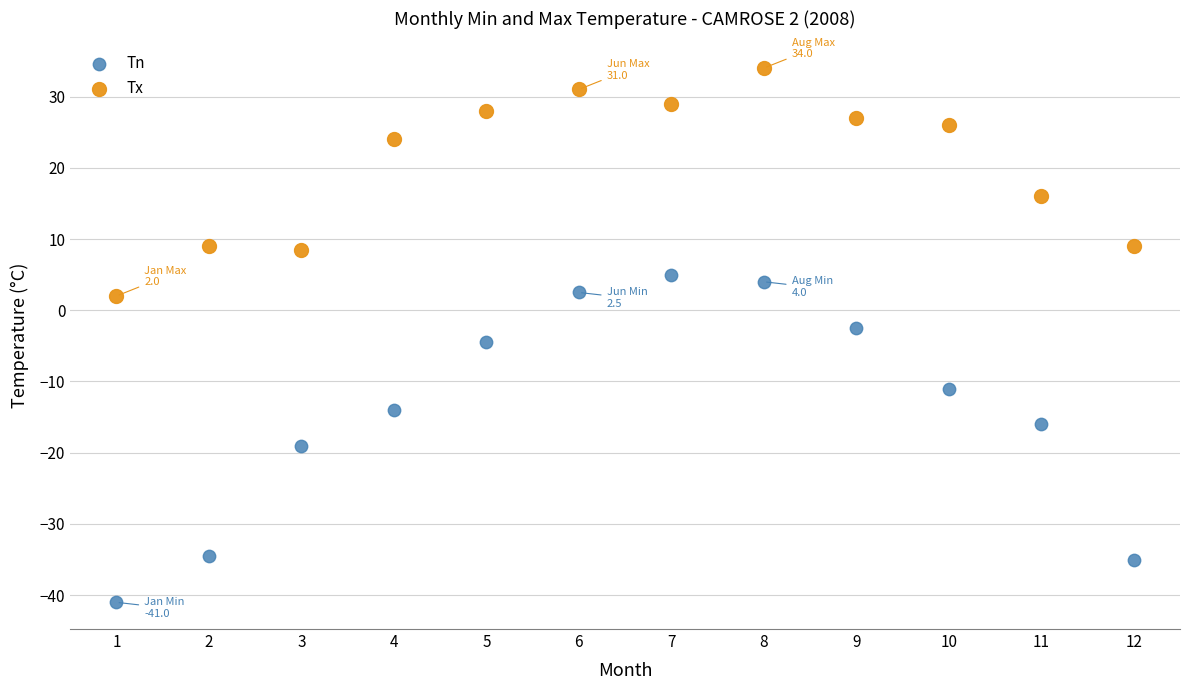

Which series has the largest Y range (max minus min)?

Tn